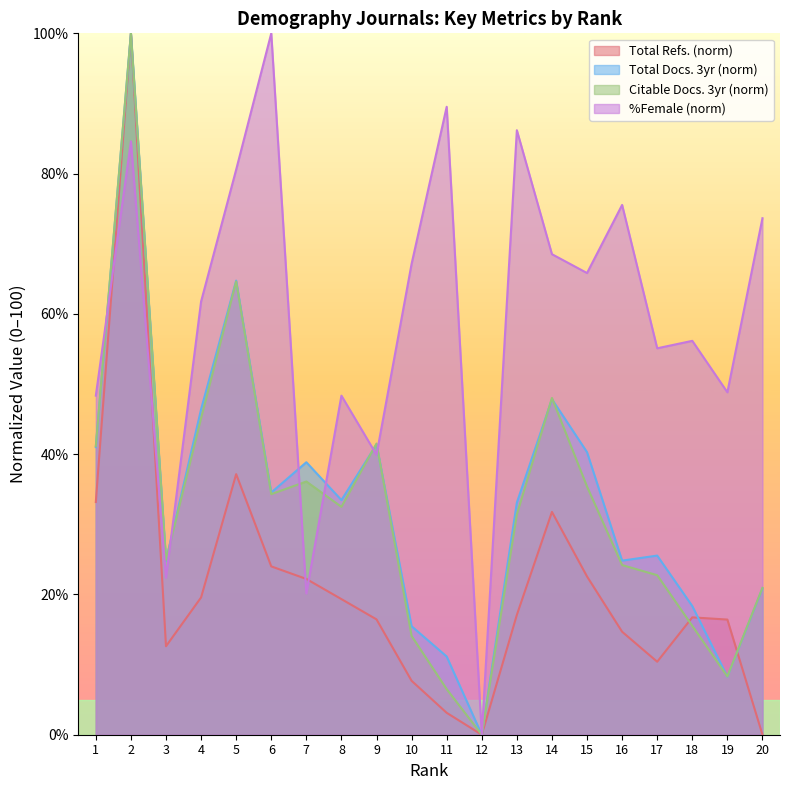

True or false: Total Docs. (3years) has a value of 40.3 at 15.

True